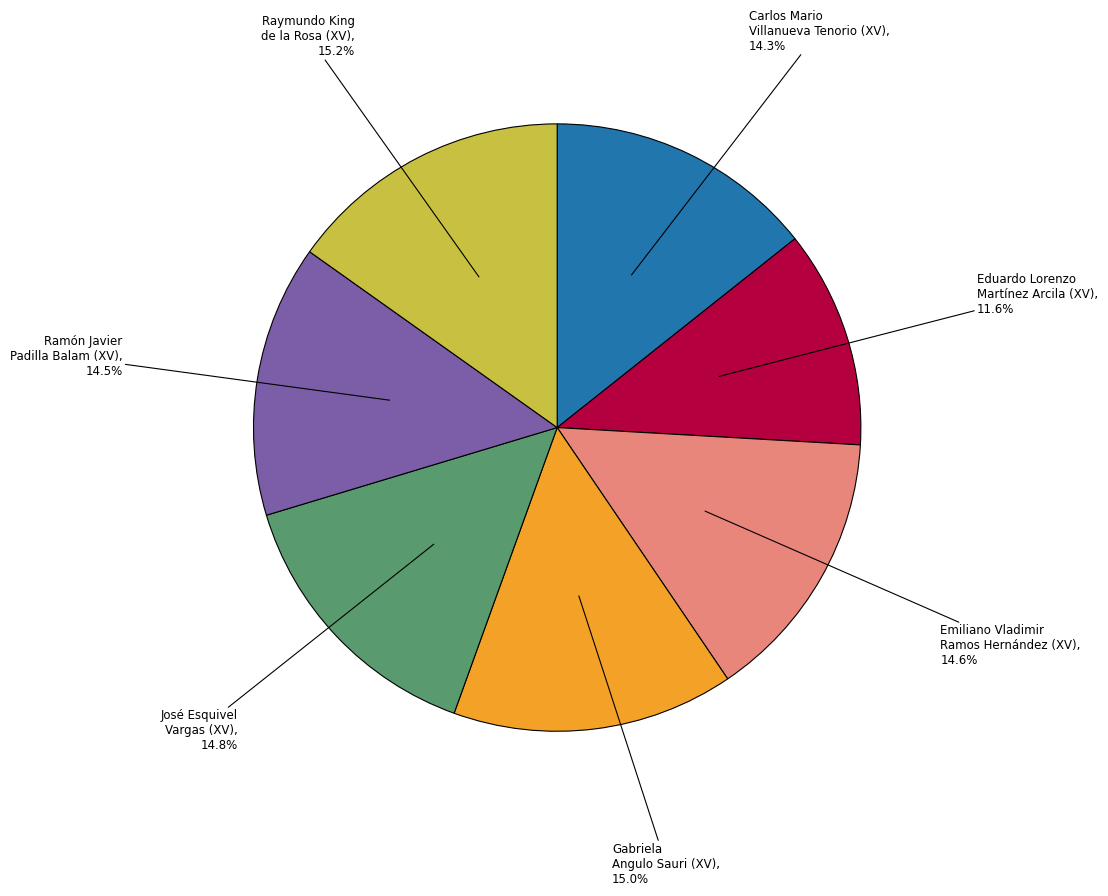

Is there any slice that represents more than half of the pie?

No